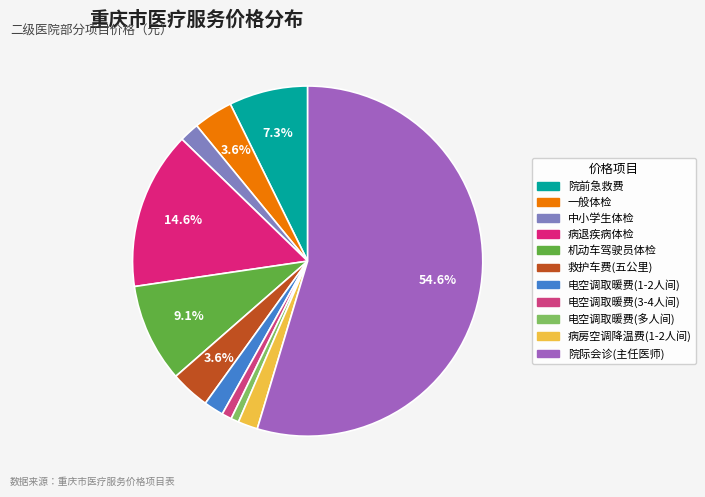

How many segments does this pie chart have?

11